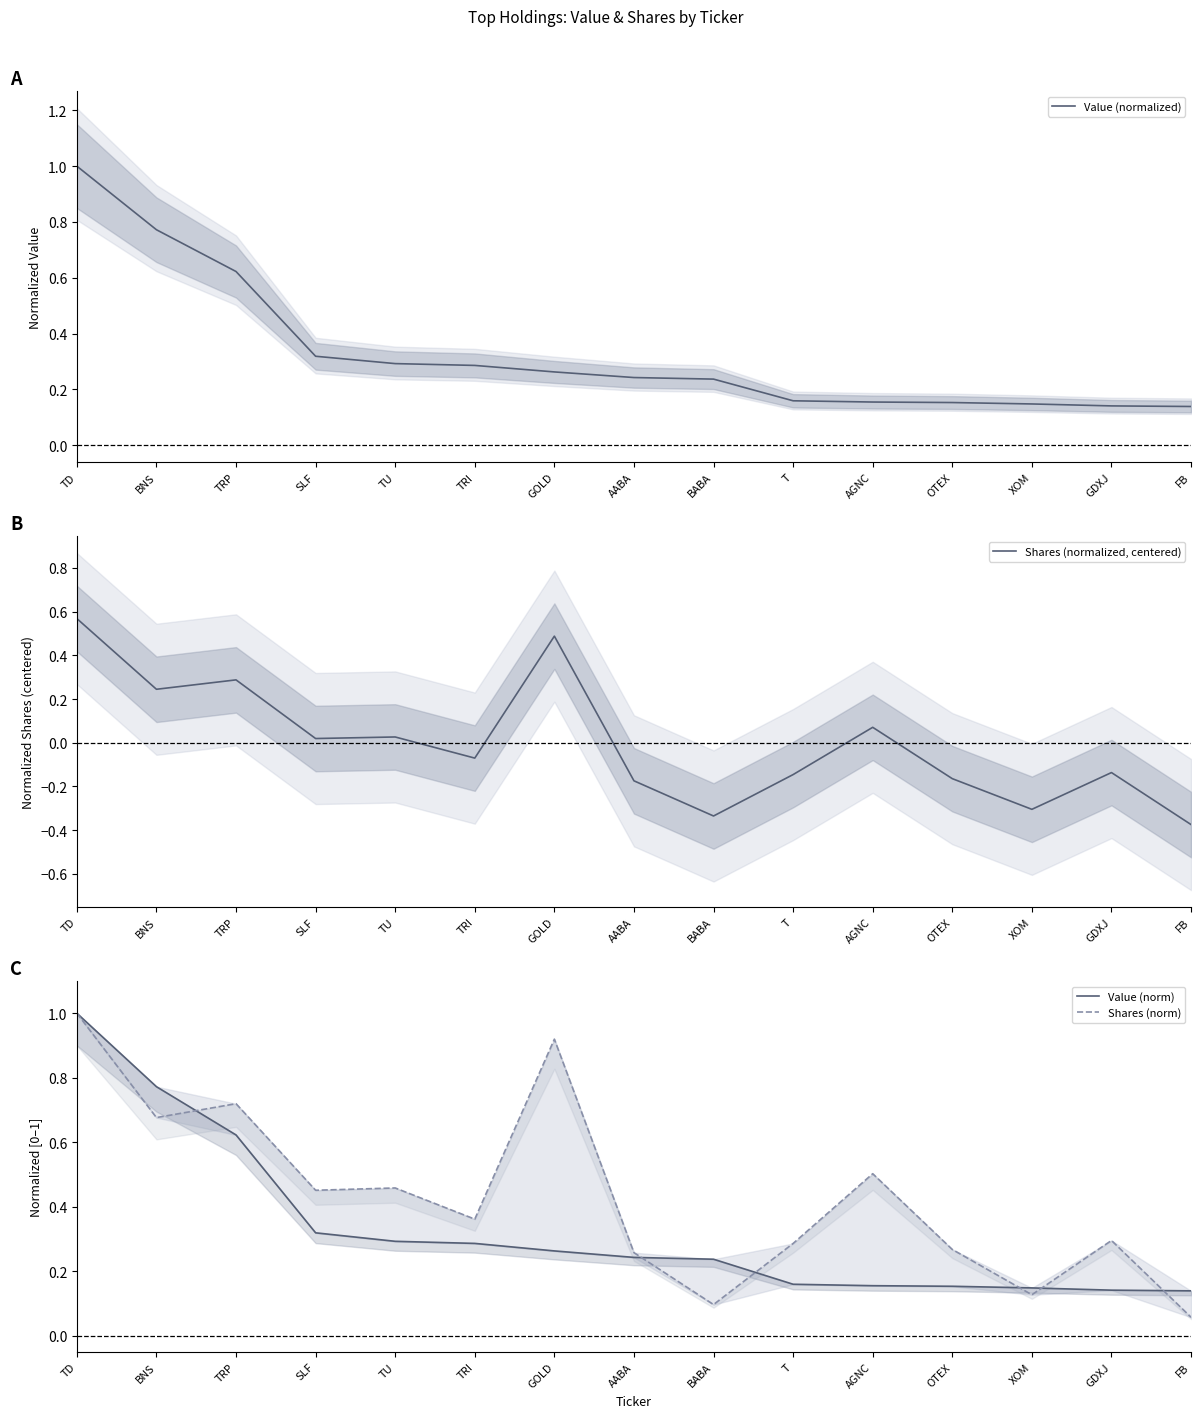

Rank the series by their maximum value, from highest to lowest.

Value (normalized), Value (norm), Shares (norm), Shares (normalized, centered)